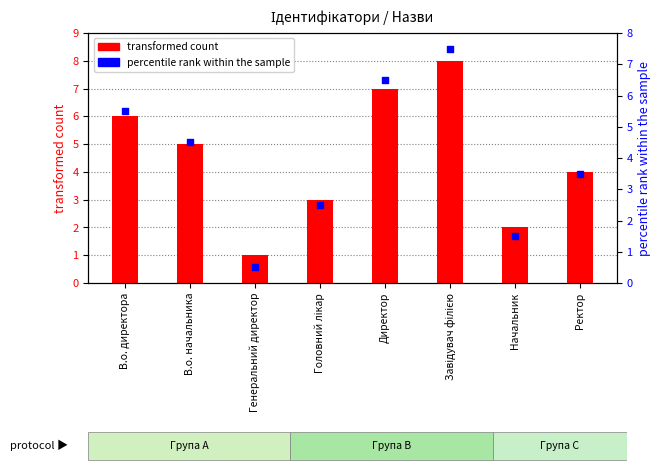

What are all the series names shown in the legend?

transformed count, percentile rank within the sample